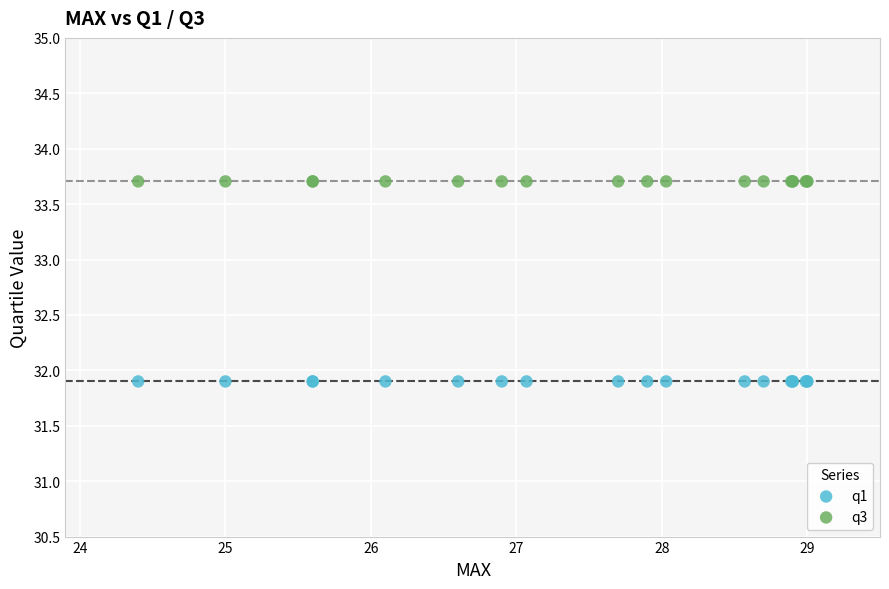

Which series reaches the maximum Y coordinate?

q3